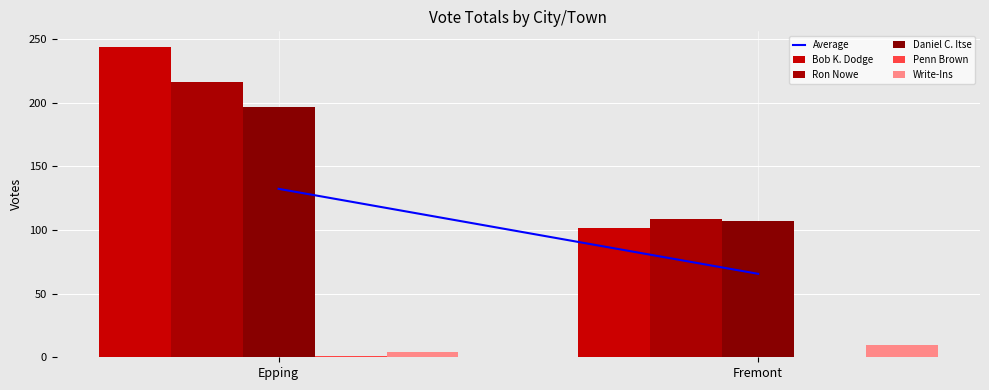

The value of Ron Nowe at Epping is 58.2. True or false?

False